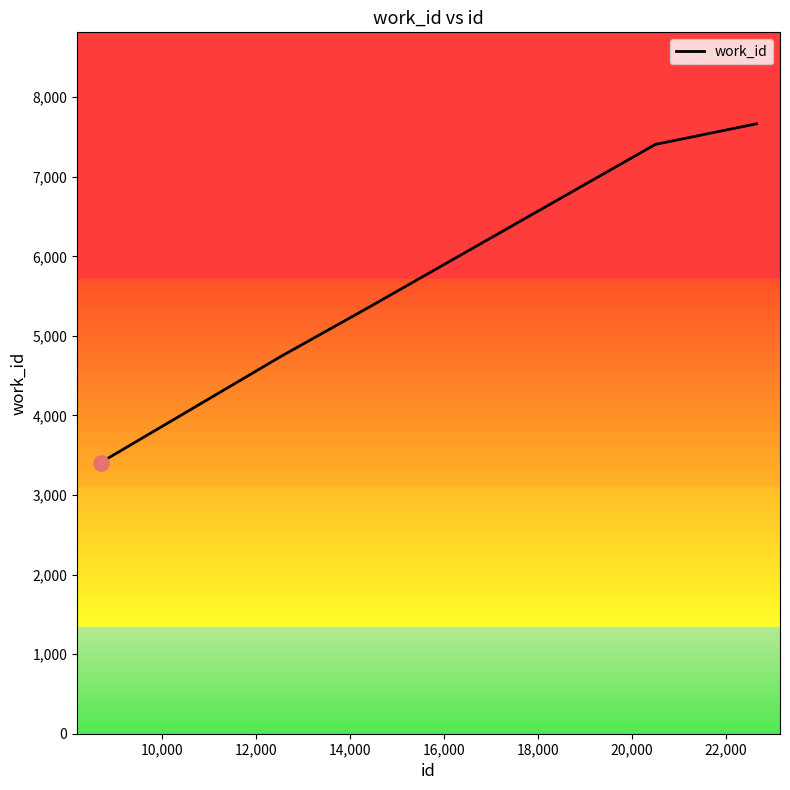

What is the average value?

6000